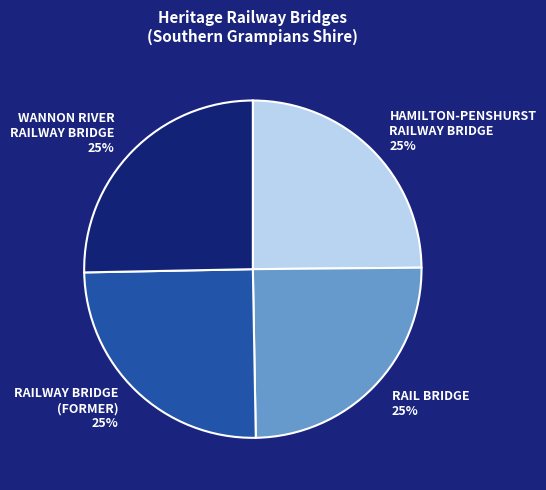

Is there a majority slice in this chart?

No